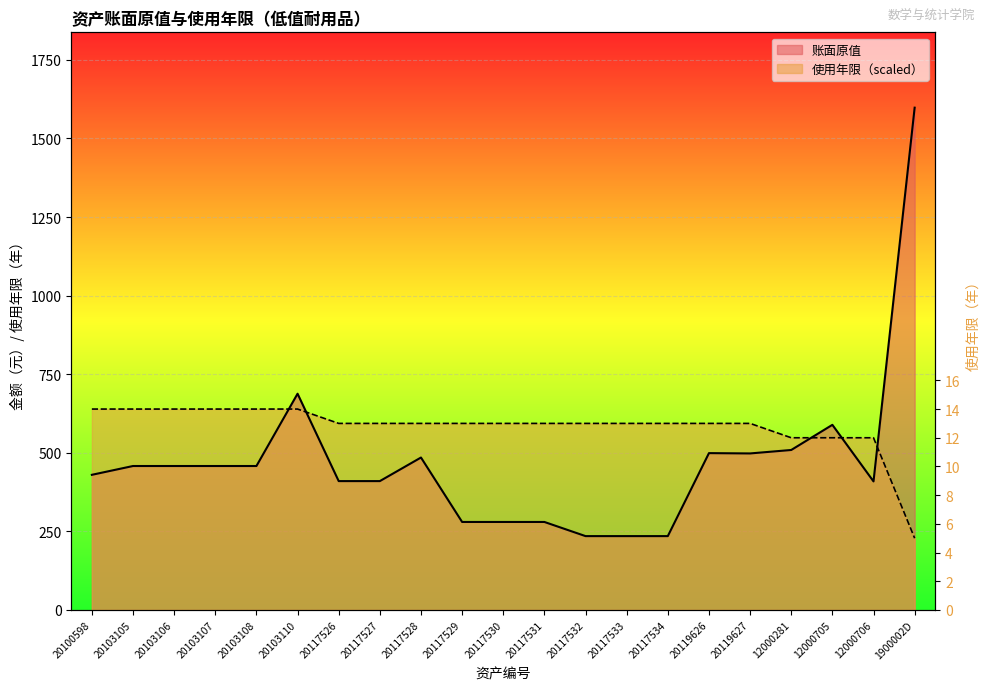

Rank the categories by 使用年限 value from lowest to highest.

1900002D, 12000281, 12000705, 12000706, 20117526, 20117527, 20117528, 20117529, 20117530, 20117531, 20117532, 20117533, 20117534, 20119626, 20119627, 20100598, 20103105, 20103106, 20103107, 20103108, 20103110